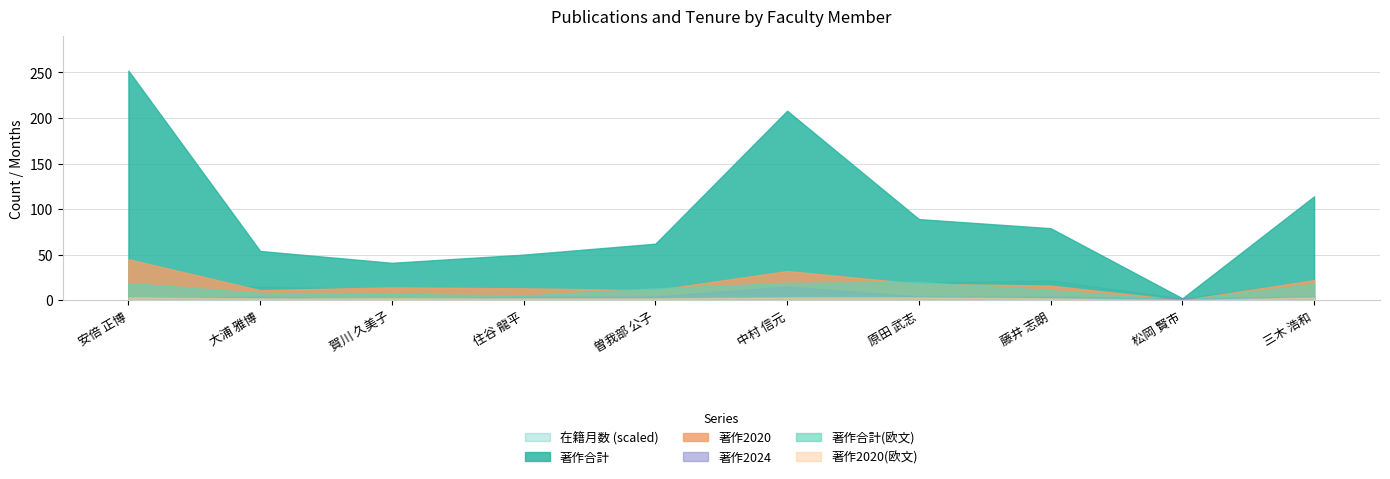

Reading left to right, extract all data points from this chart.

著作合計: 252	54	41	50	62	208	89	79	2	114
著作合計(欧文): 19	8	7	5	13	19	20	11	0	18
在籍月数: 108	74	60	60	60	108	96	108	9	108
著作2020: 45	11	14	13	11	32	18	16	0	22
著作2024: 2	4	0	4	4	15	4	4	2	4
著作2020(欧文): 3	2	2	2	2	3	3	2	0	3